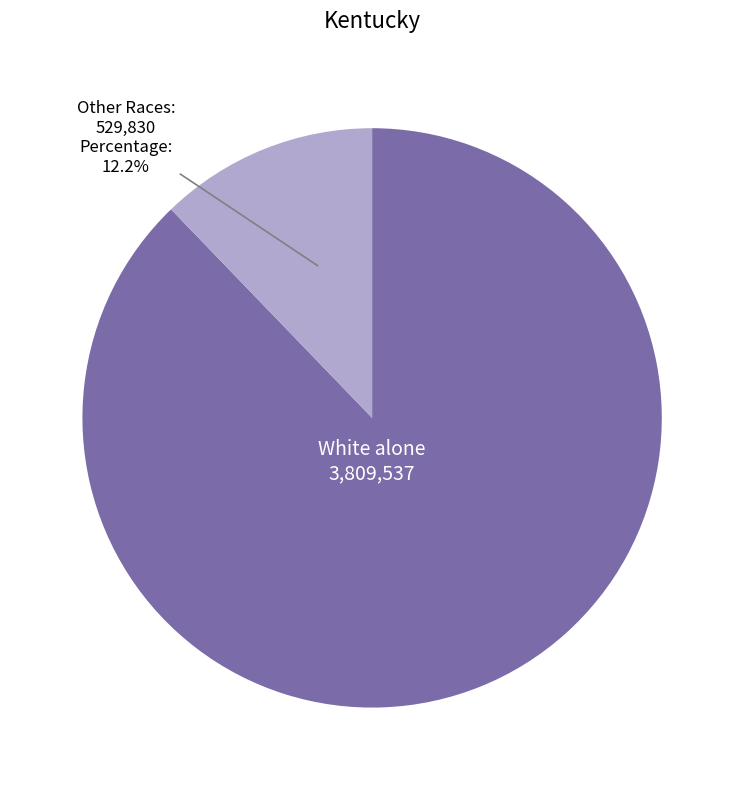

Is the sum of Other Races and White alone greater than half?

Yes